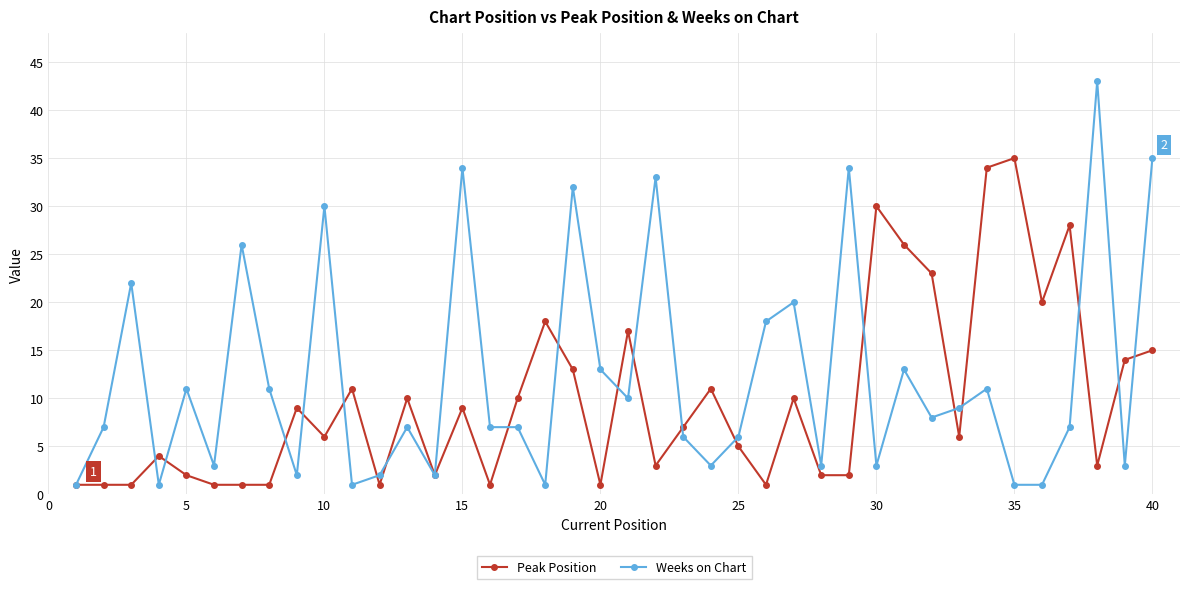

What are all the series names shown in the legend?

Peak Position, Weeks on Chart